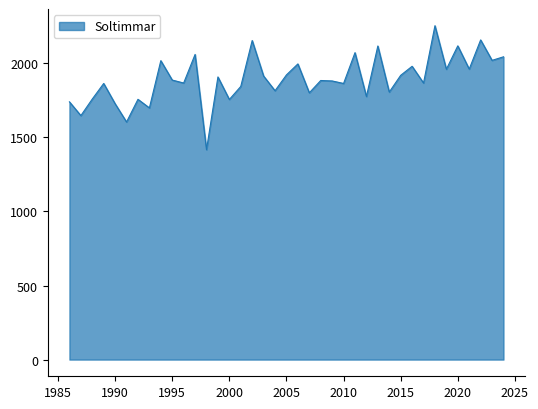

True or false: the data has more than 0 interior local peaks.

True